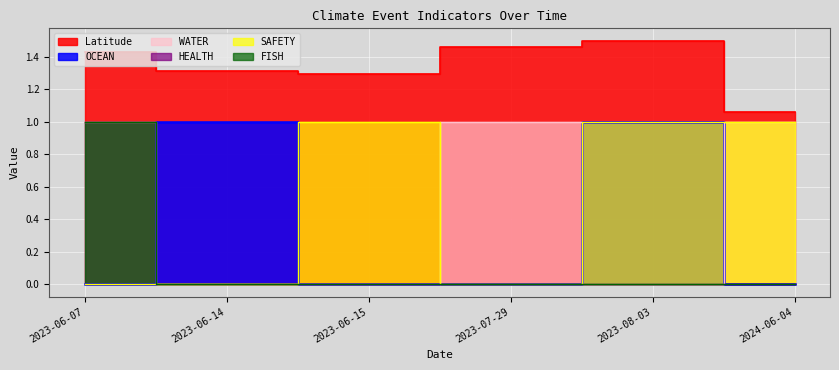

Which has a higher value, 2023-06-14 or 2024-06-04?

2023-06-14